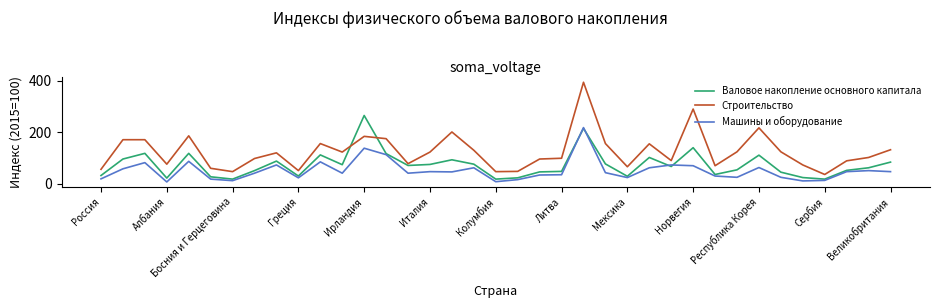

List the series in order of their overall mean, highest first.

Строительство, Валовое накопление основного капитала, Машины и оборудование